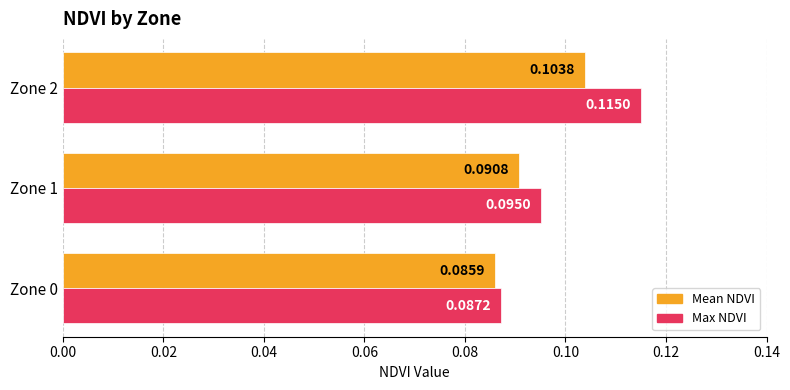

Between Zone 0 and Zone 1, which series saw the biggest shift?

Max NDVI